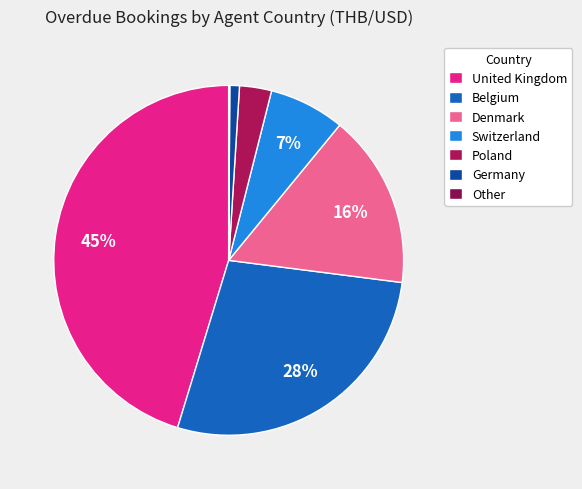

What is the largest slice in the pie chart?

United Kingdom